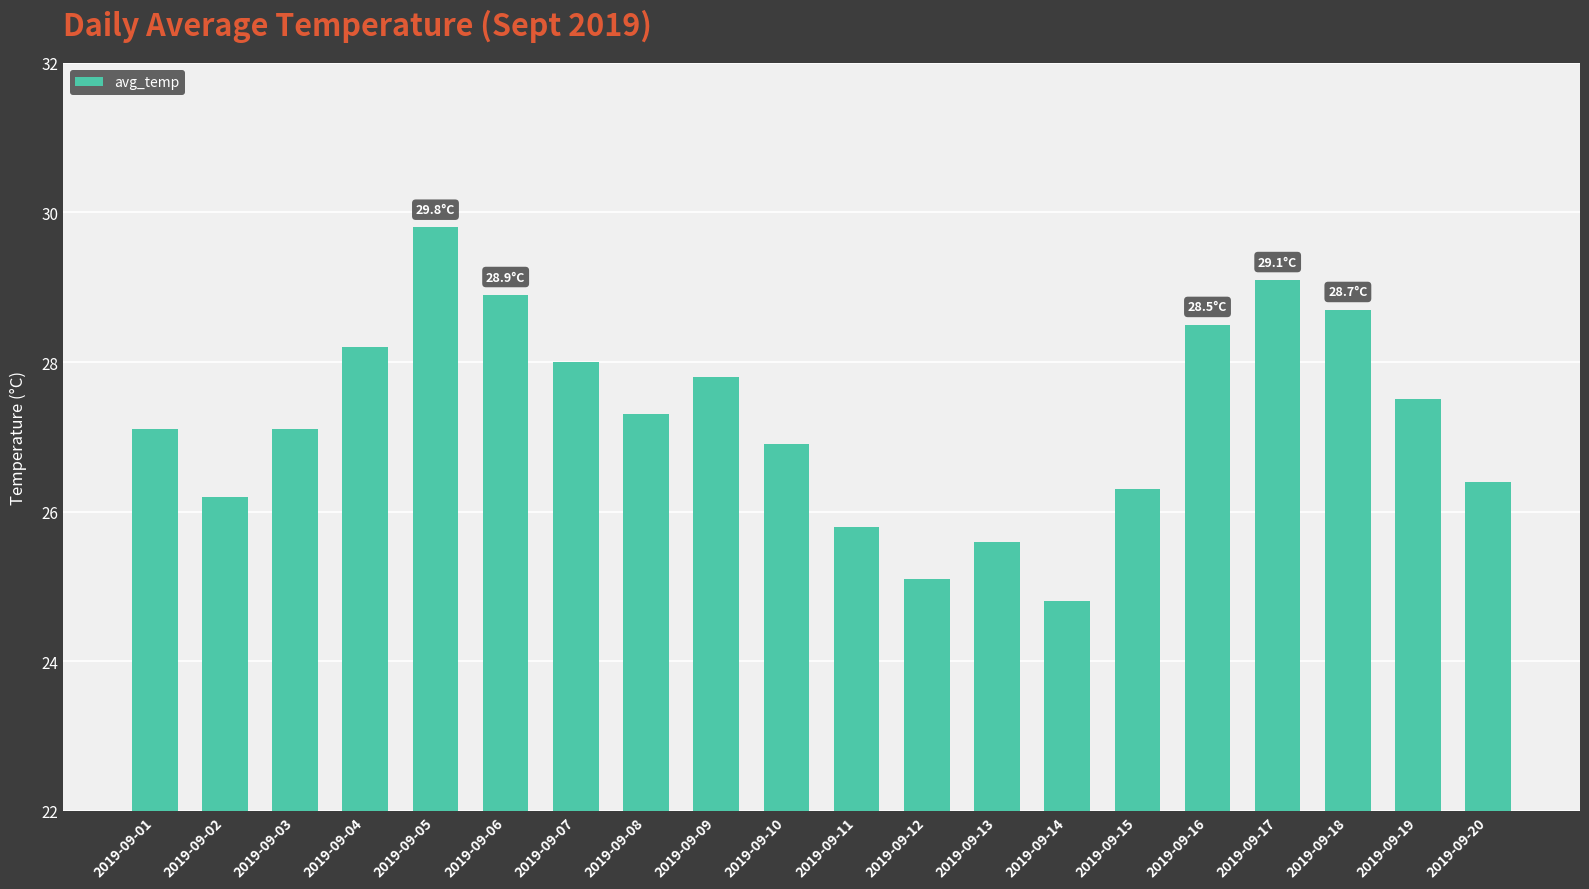

Which has a higher value, 2019-09-10 or 2019-09-07?

2019-09-07